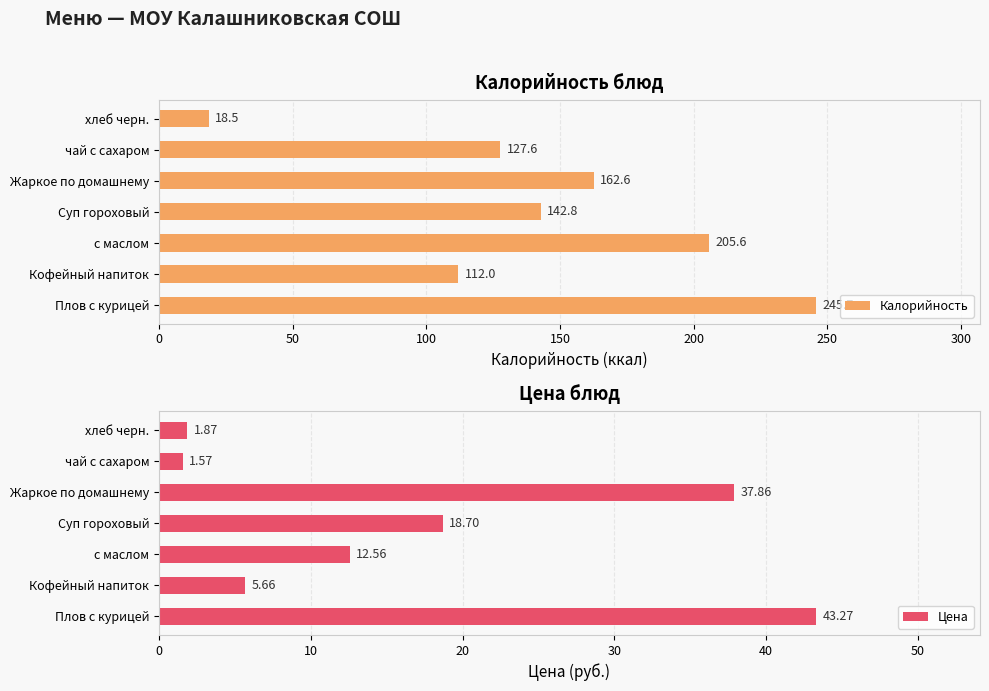

What is the value of the Калорийность bar at the 2nd from the left?

112.0